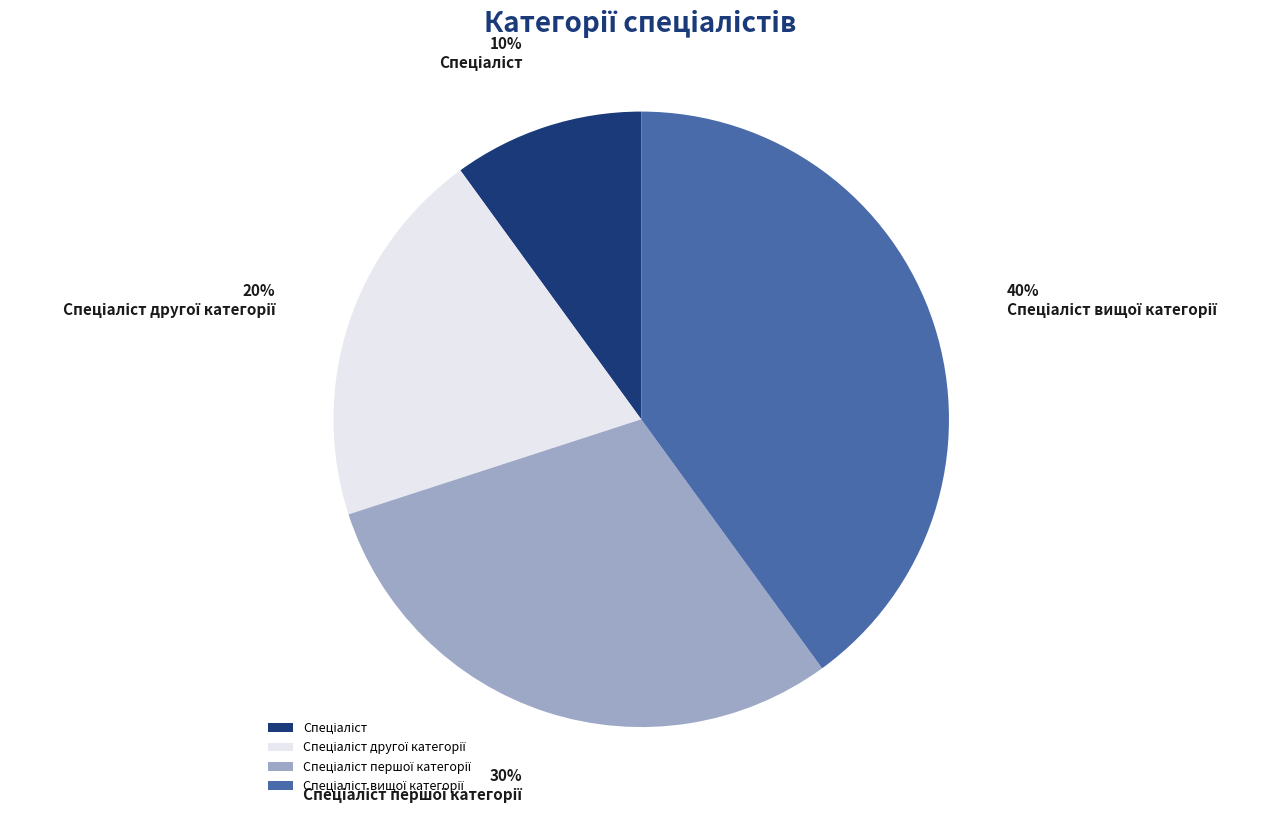

To the nearest percent, what is the average slice percentage?

25%